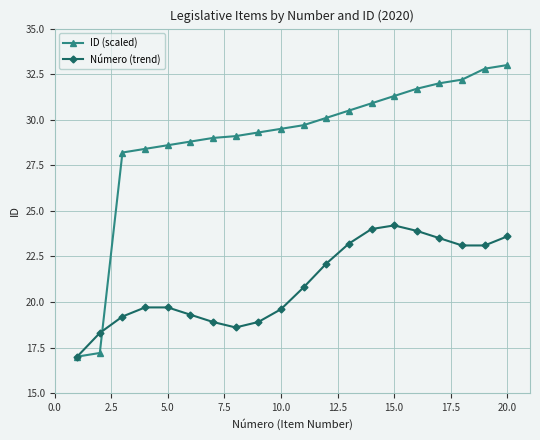

Rank the series by their average value, from highest to lowest.

ID (scaled), Número (trend)